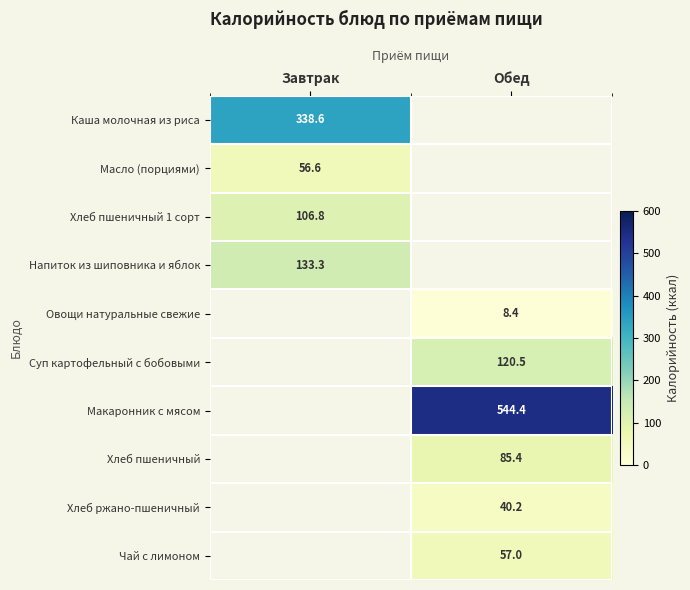

How many data points does each series have?

2